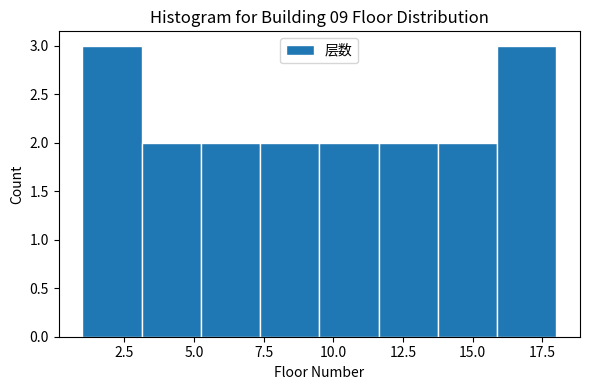

Reading left to right, list every bar in this chart as the range it spans on the x-axis followed by its height. Neither the bar edges nor the heights are printed on the chart, so give them approximately, as read against the axes.

1.0 to 3.0: 3
3.0 to 5.5: 2
5.5 to 7.5: 2
7.5 to 9.5: 2
9.5 to 11.5: 2
11.5 to 14.0: 2
14.0 to 16.0: 2
16.0 to 18.0: 3